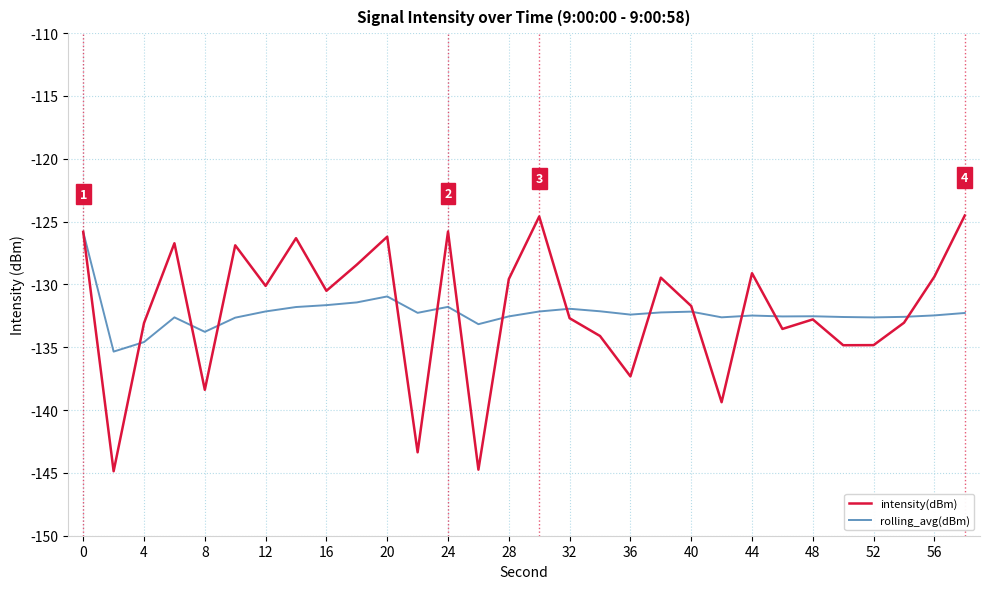

What is the greatest value displayed?

-124.5